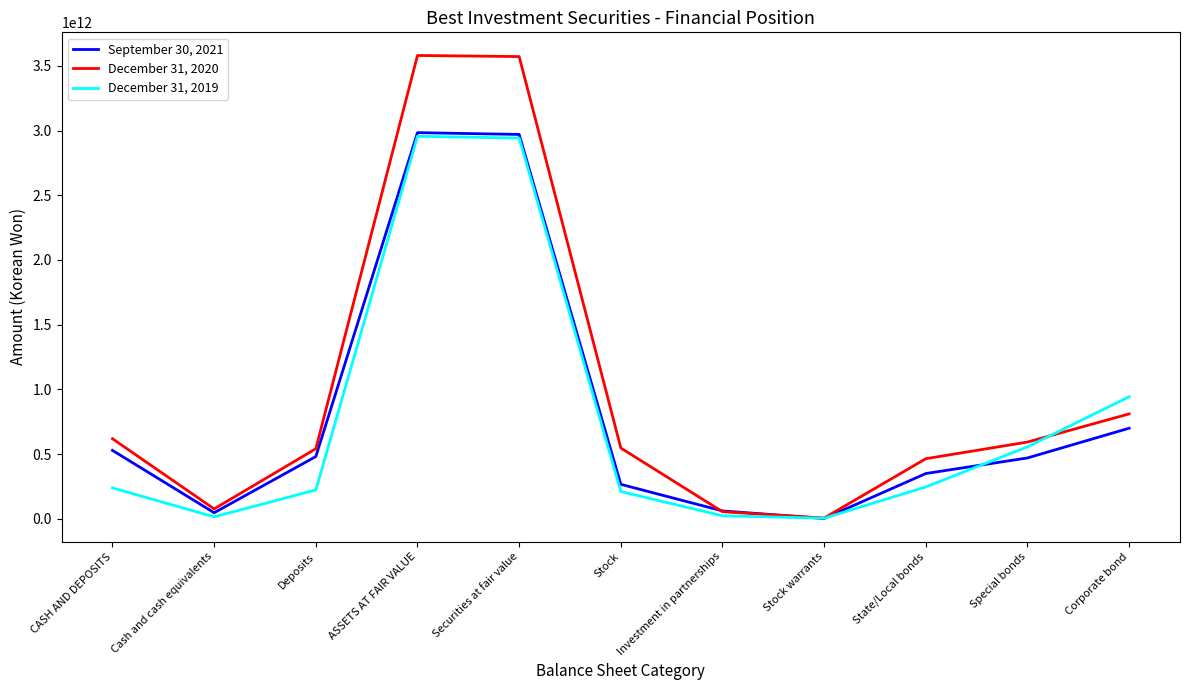

Which series has the largest total across all categories?

December 31, 2020